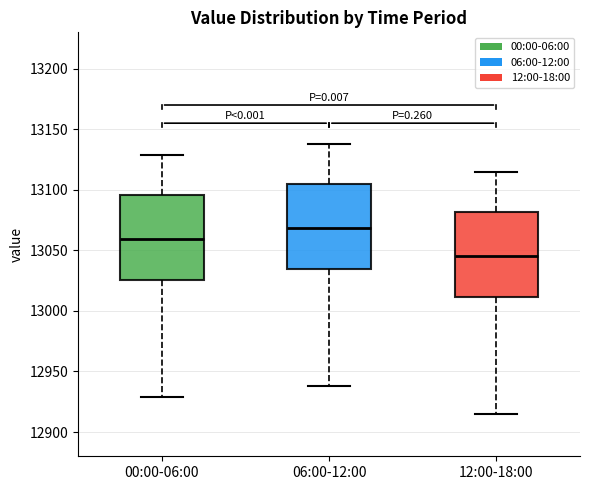

Reading left to right, read every box against the y-axis: the position of its median line, the range the box covers, and the ends of its whiskers. The values are not printed on the chart, so give them approximately, as read against the axis.

00:00-06:00: median 13060, box 13025 to 13095, whiskers 12930 to 13130
06:00-12:00: median 13070, box 13035 to 13105, whiskers 12940 to 13140
12:00-18:00: median 13045, box 13010 to 13080, whiskers 12915 to 13115